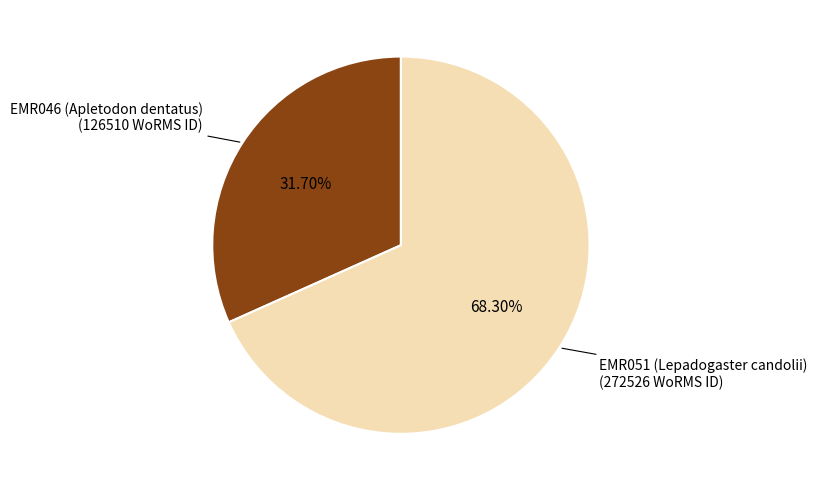

How many segments does this pie chart have?

2